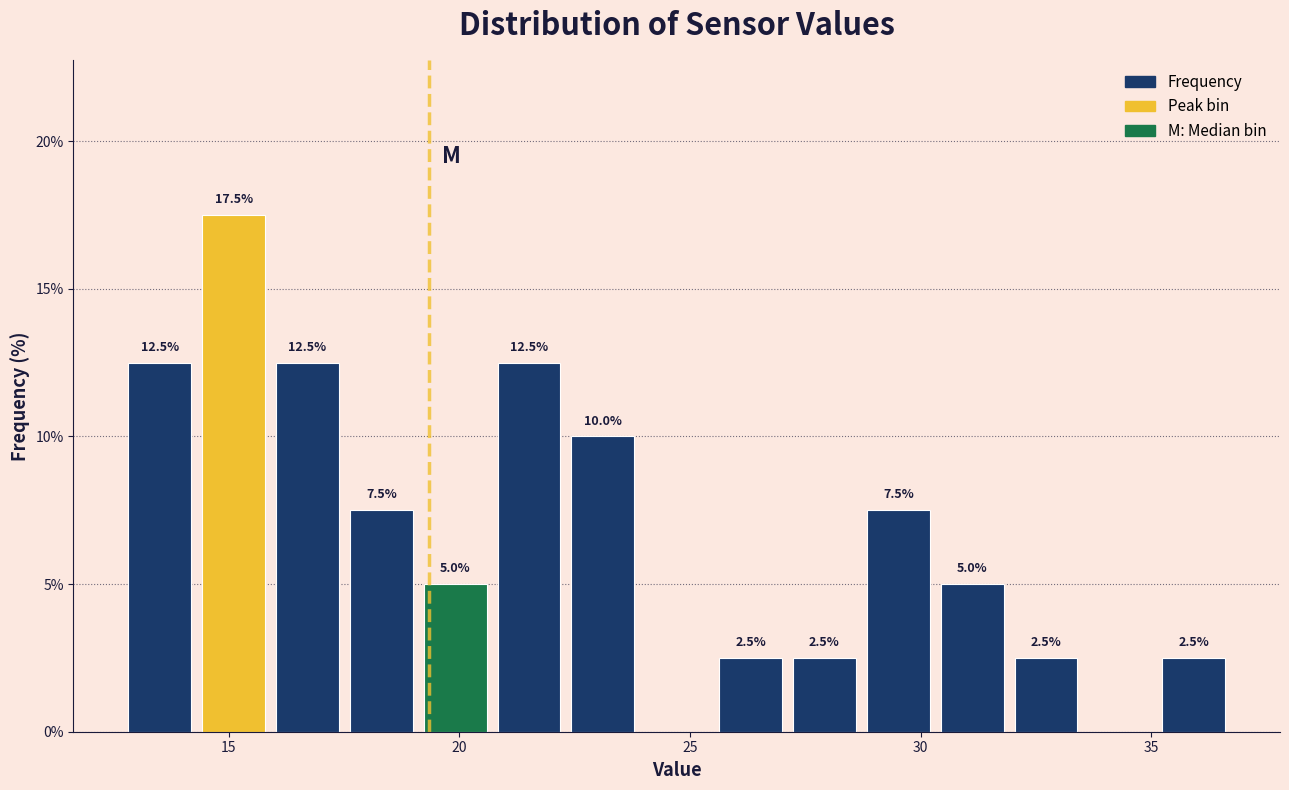

Read against the x-axis, roughly where is the centre of the tallest bar?

15.0